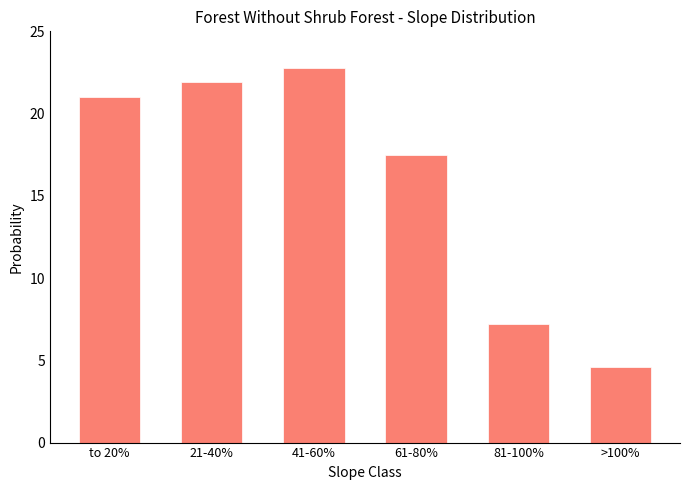

Reading left to right, list all the values displayed in this chart.

21.0	21.9	22.8	17.5	7.2	4.6